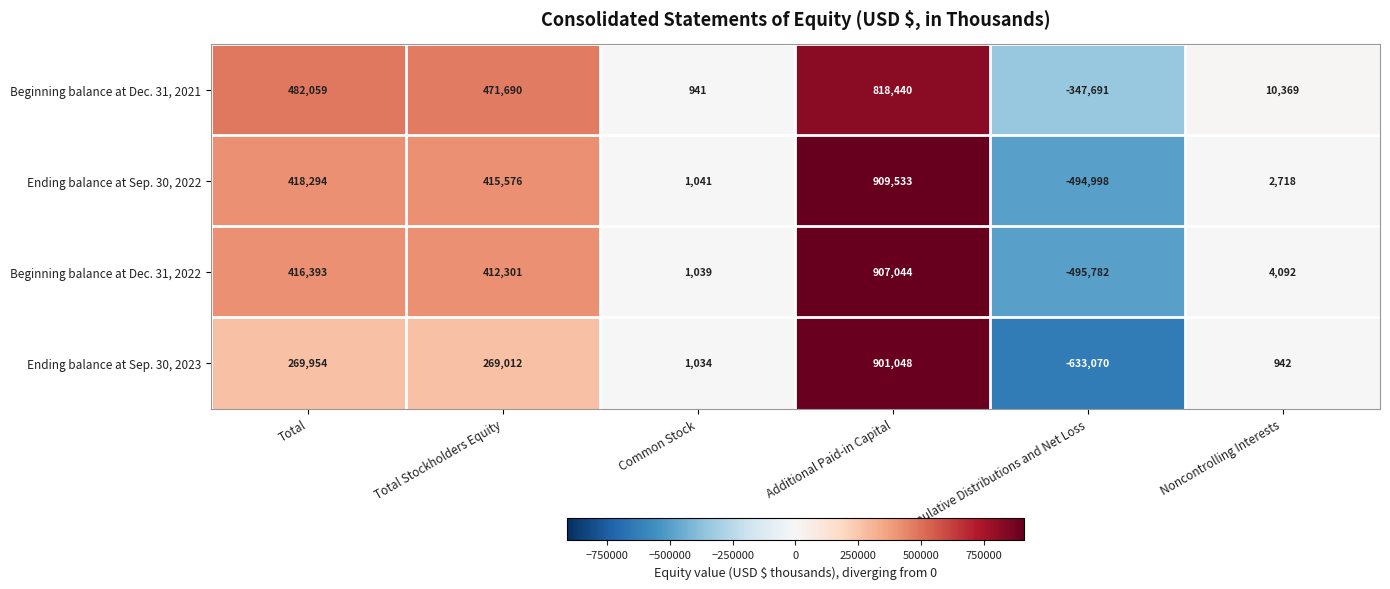

How many positive values does the Beginning balance at Dec. 31, 2021 series have?

5